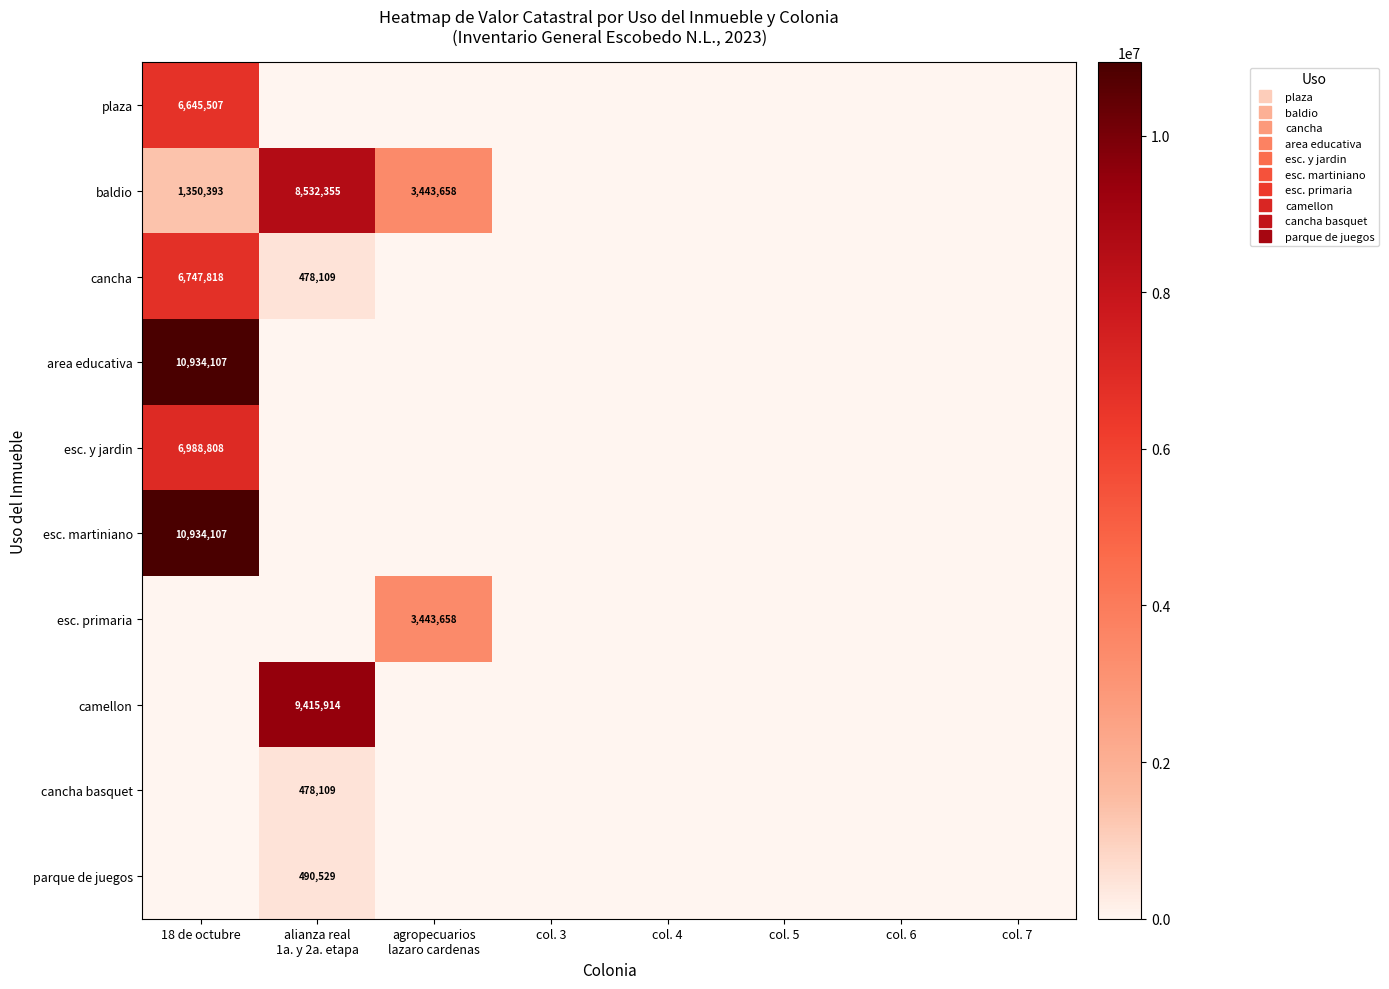

How many categories are shown in the chart?

8